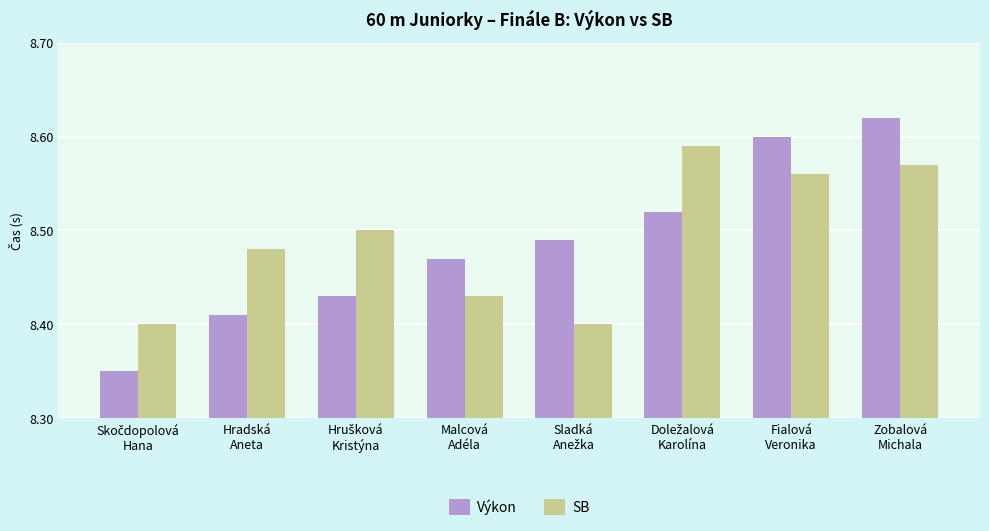

How many bars are there in total?

16